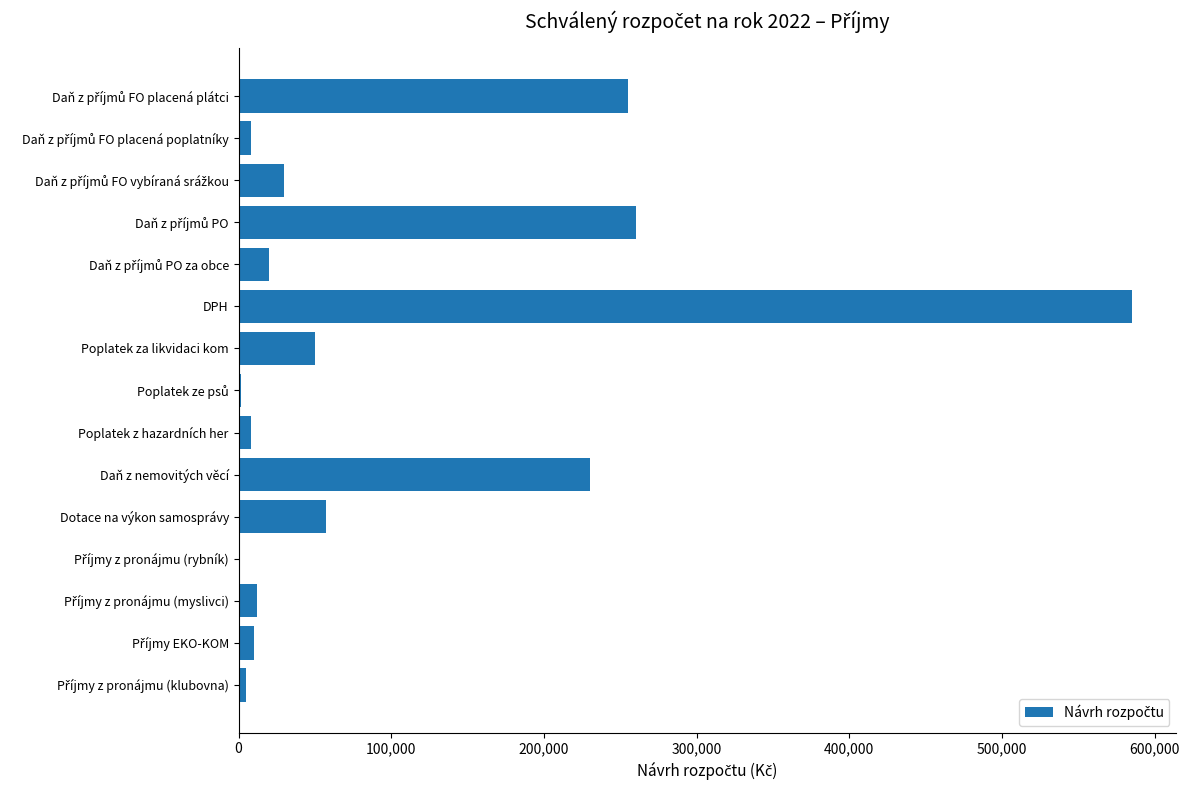

True or false: the data shows 57000 at Dotace na výkon samosprávy.

True